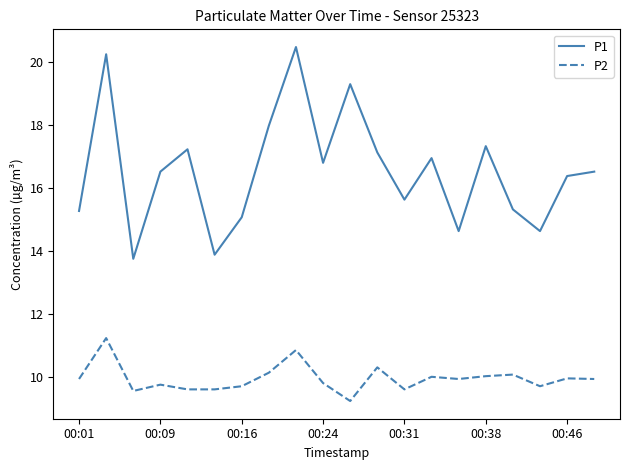

Which series has the largest range (max minus min)?

P1